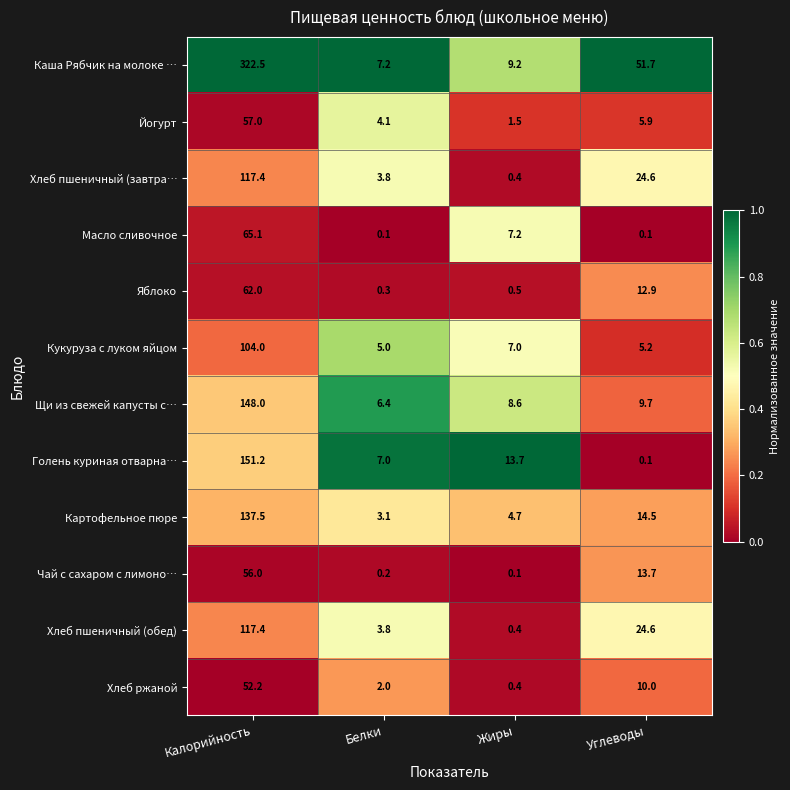

What is the average value of the Хлеб пшеничный (обед) series?

36.6